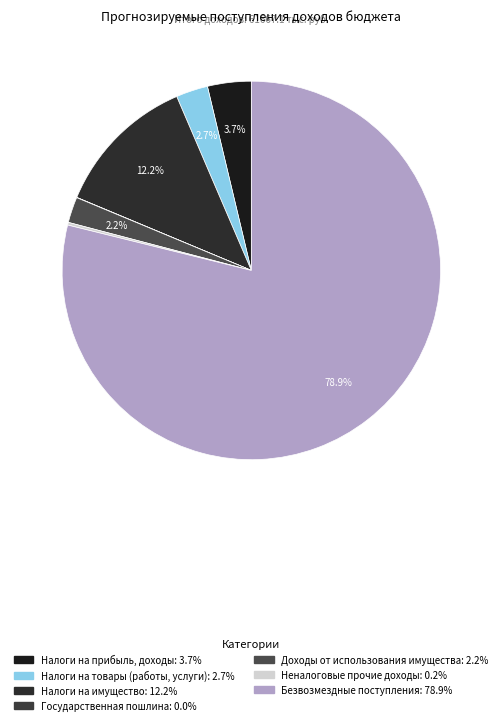

How much of the chart is everything except Налоги на прибыль, доходы?

96.3%